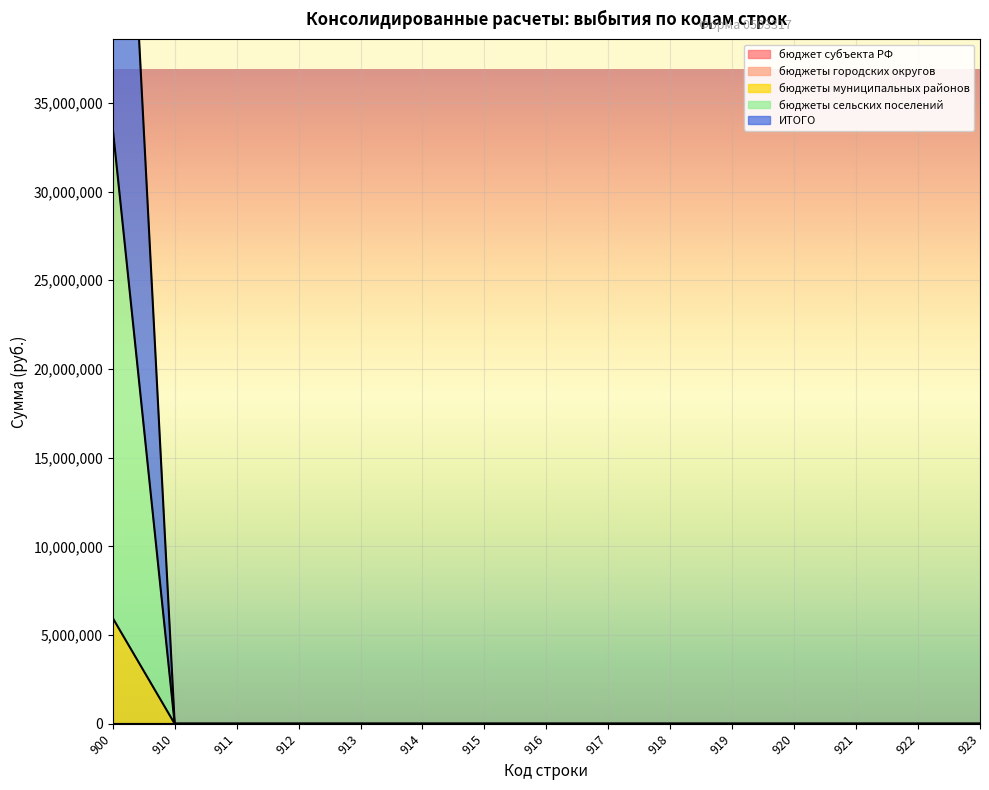

What is the total value across all series at 900?

106650924.8